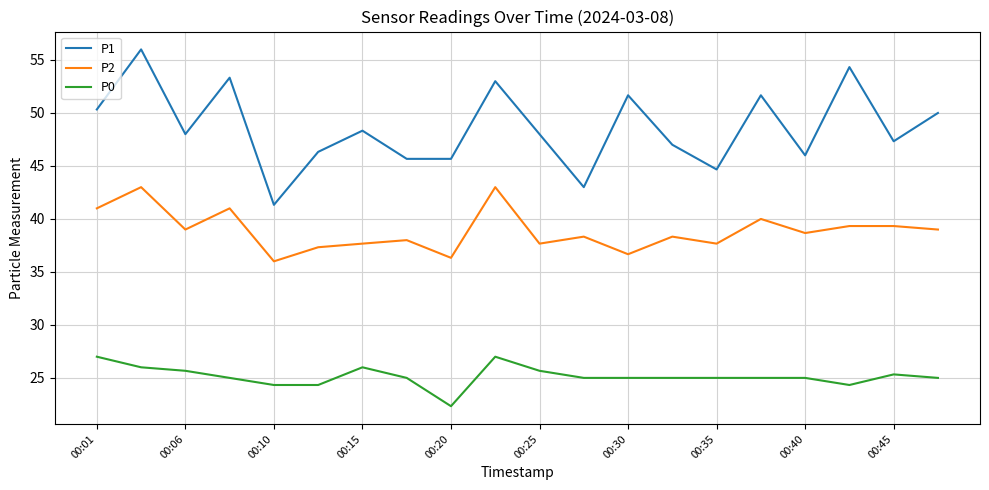

List the series in order of their overall mean, lowest first.

P0, P2, P1